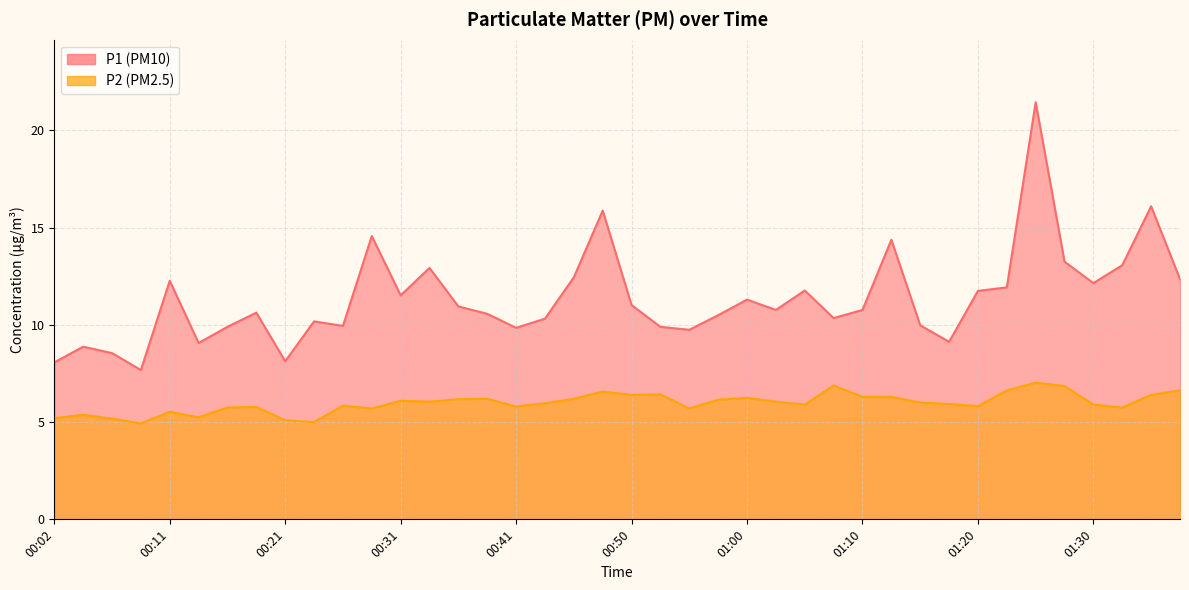

At which category does the chart reach its peak across all series?

01:25